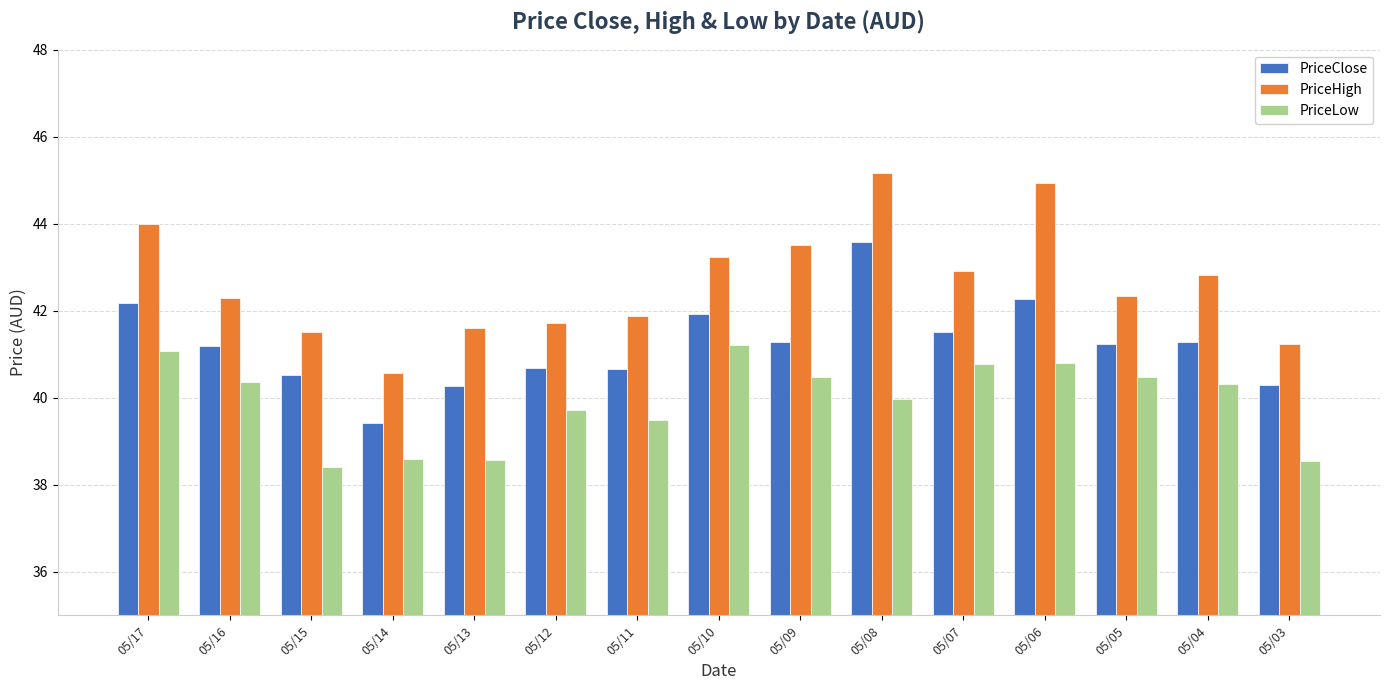

What is the minimum value shown in the chart?

38.4